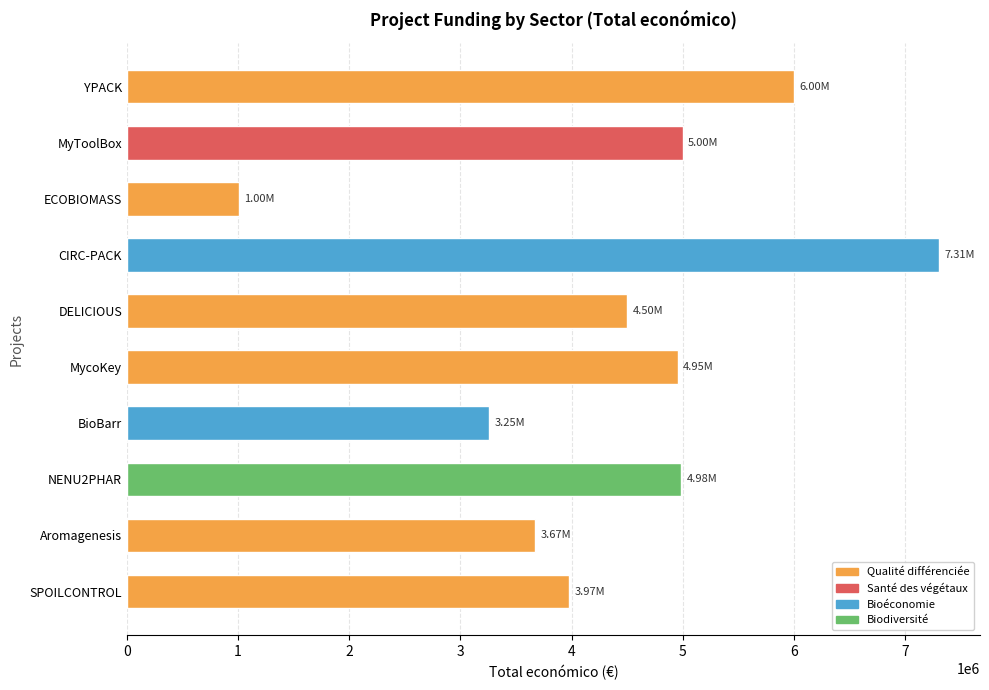

At which label is the value closest to 4156007?

SPOILCONTROL